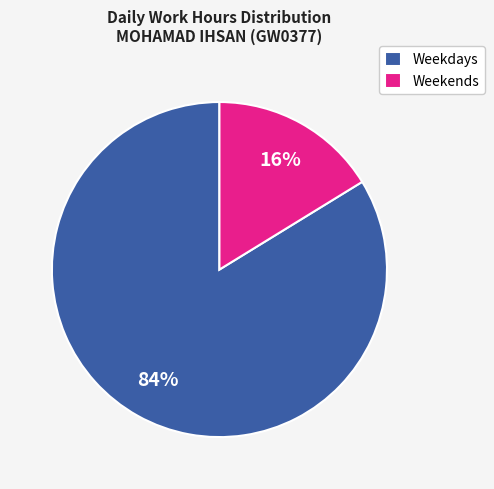

Count the number of slices in the pie.

2